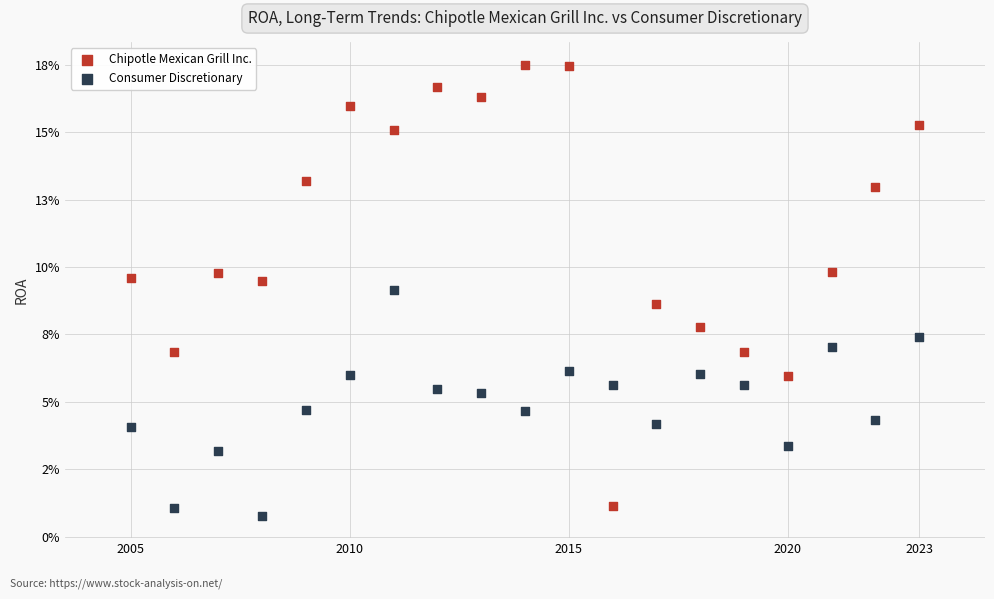

Which series contains the highest Y value?

Chipotle Mexican Grill Inc.